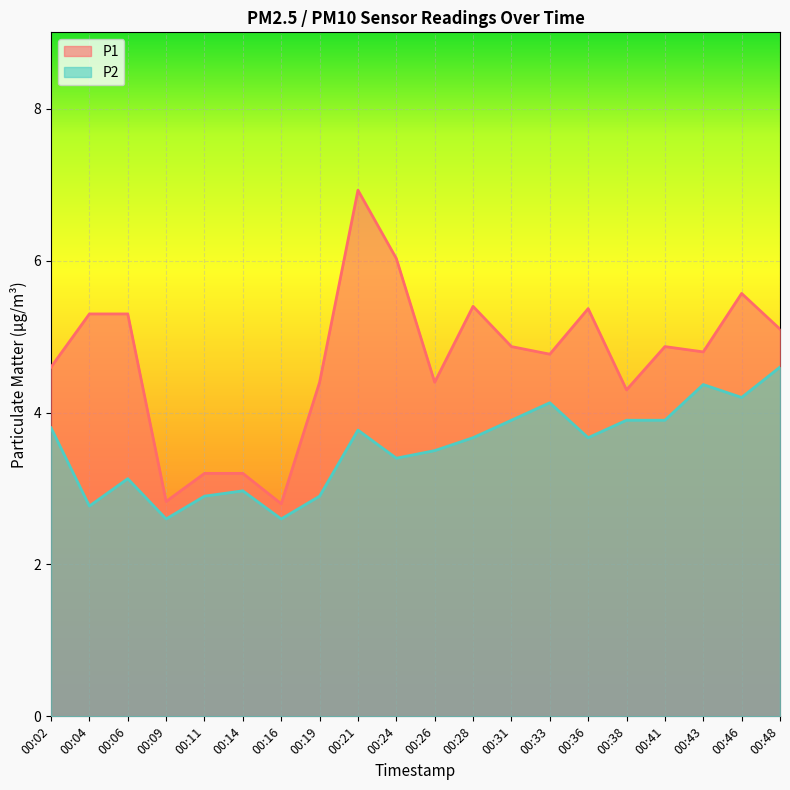

Does the chart display data point markers on the line(s)?

No